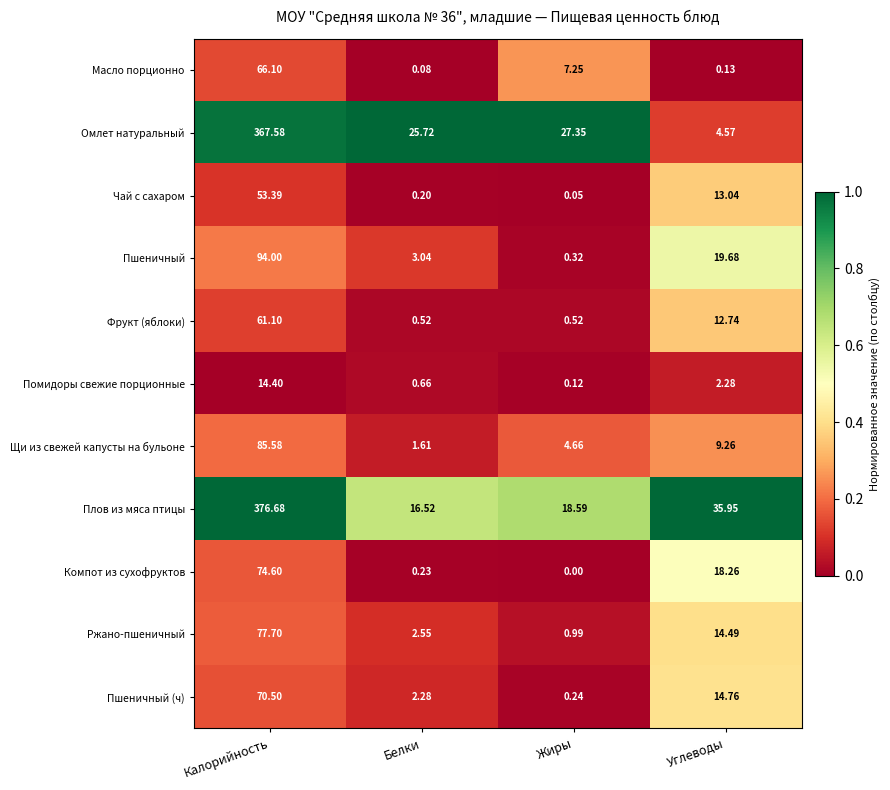

At which label does Масло порционно first exceed 7?

Калорийность